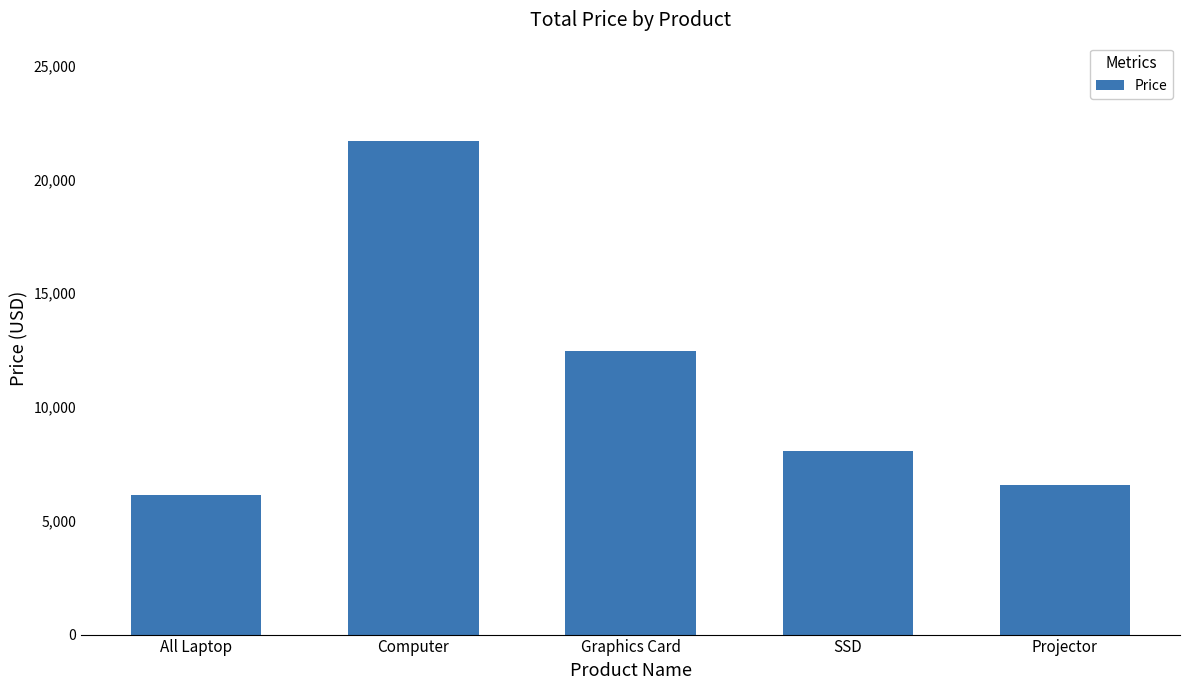

The value at Computer is 21670. True or false?

True